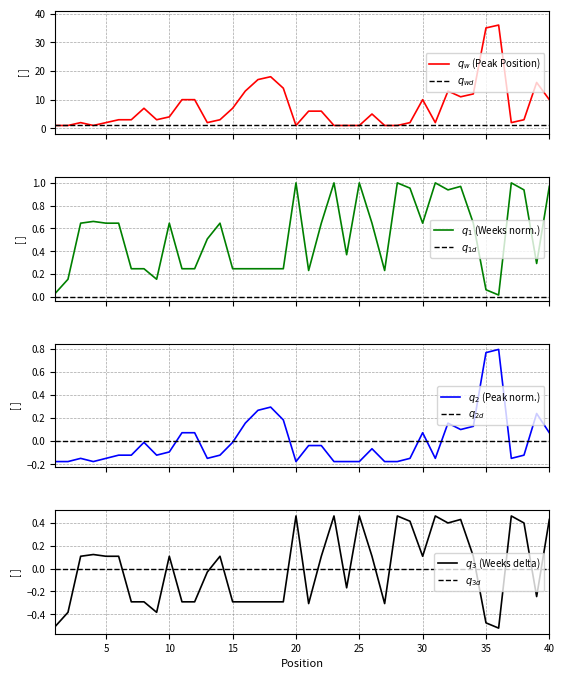

What is the value of the Peak Position point at the 5th from the left?

2.0